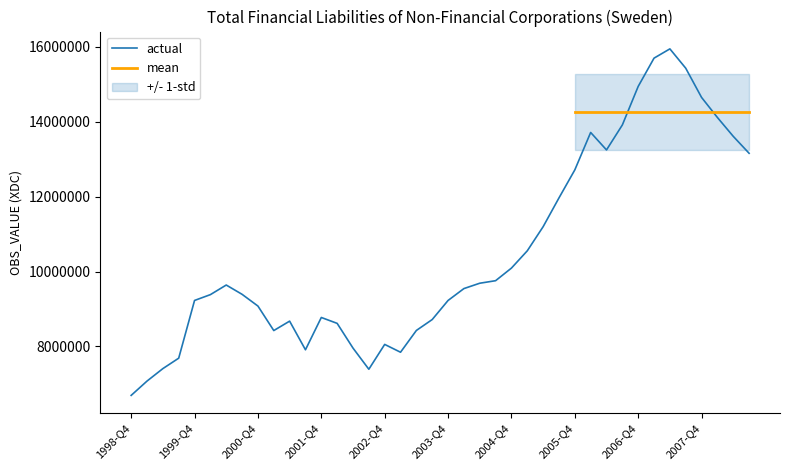

Where is the first local maximum?

2000-Q2